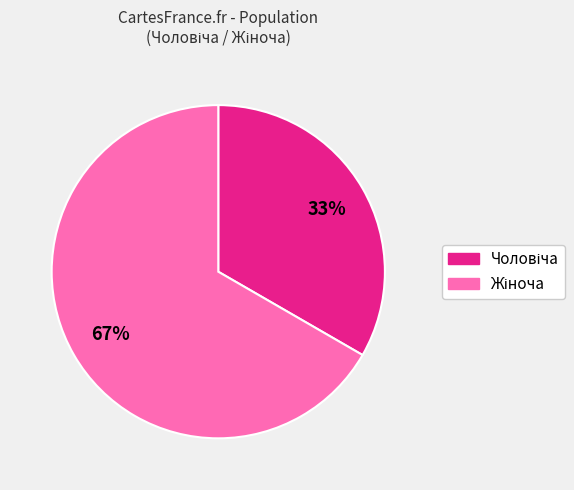

To the nearest percent, what is the average slice percentage?

50%